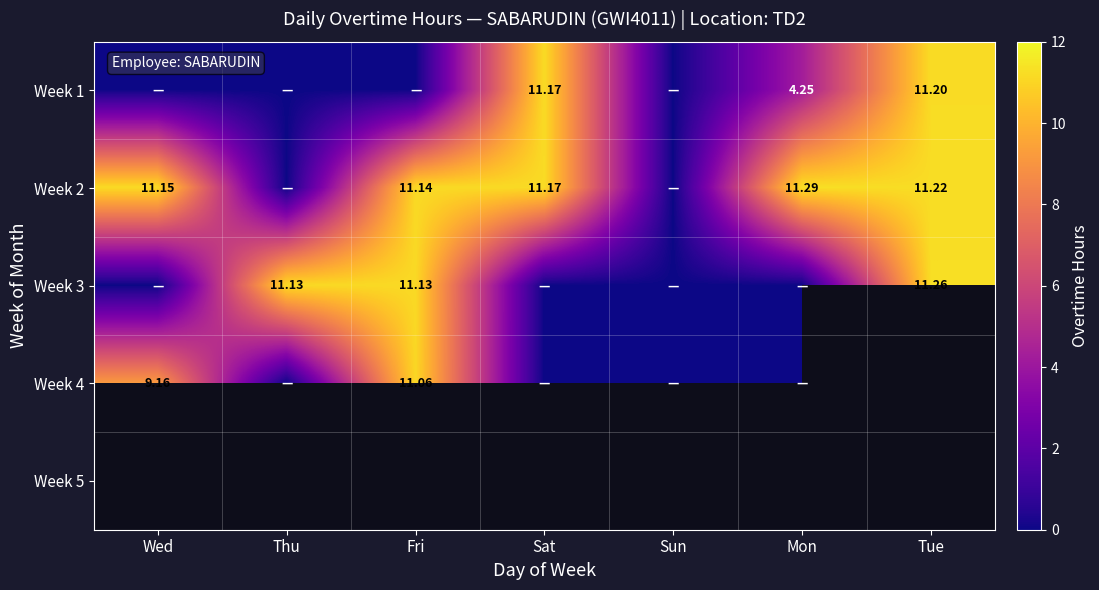

The Week 1 series shows -5.8 at Thu. True or false?

False